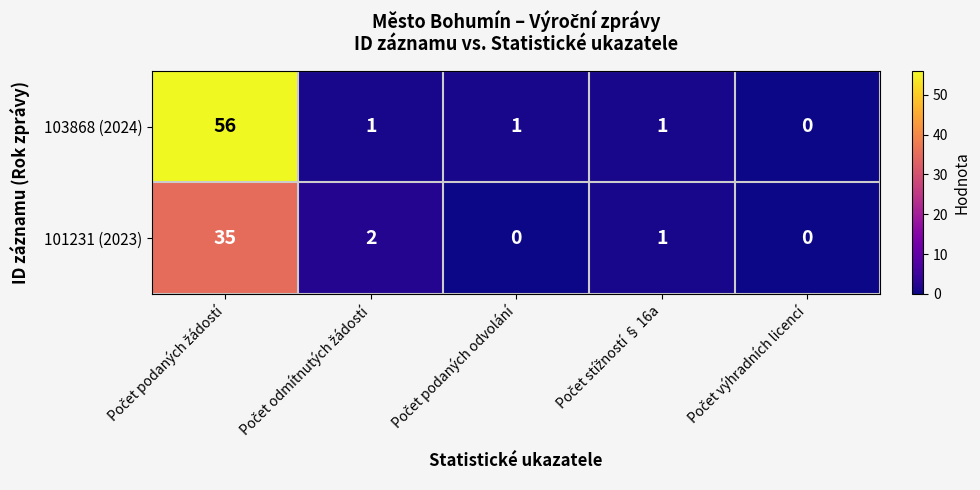

Which series has the widest spread of values?

103868 (2024)